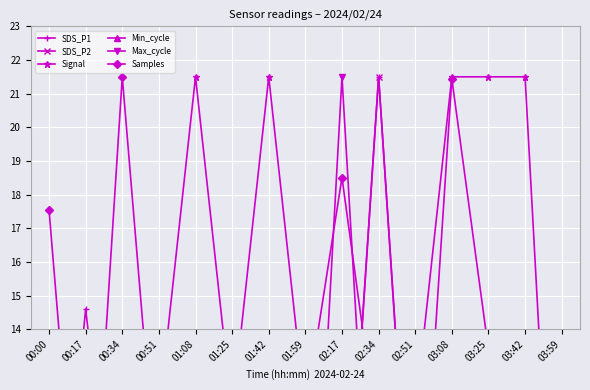

At which category is the sum across all series the highest?

02:34